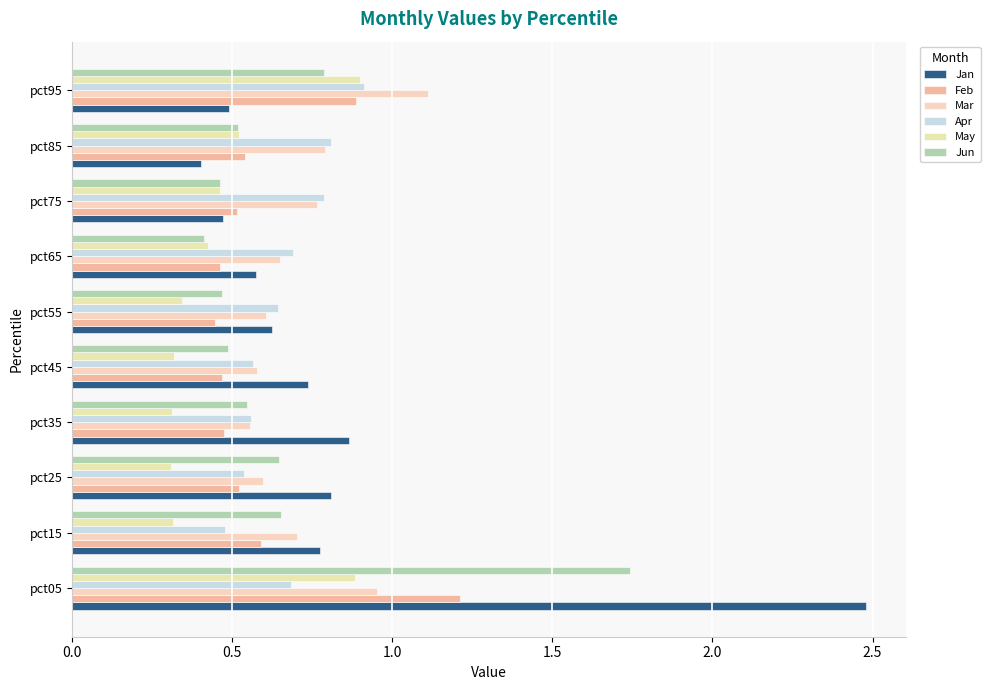

Count the number of data series in this chart.

6